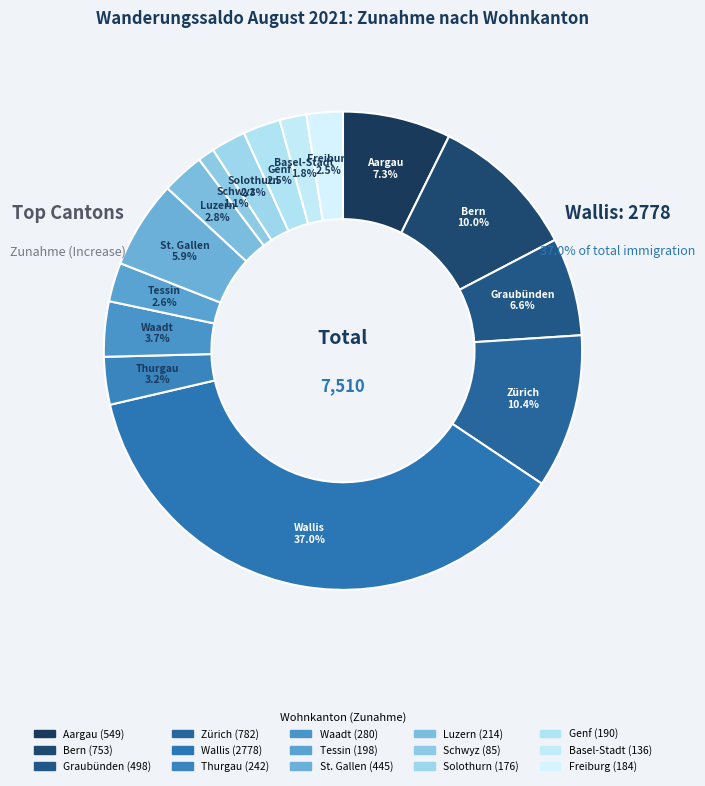

True or false: Luzern accounts for 3% of the total.

True